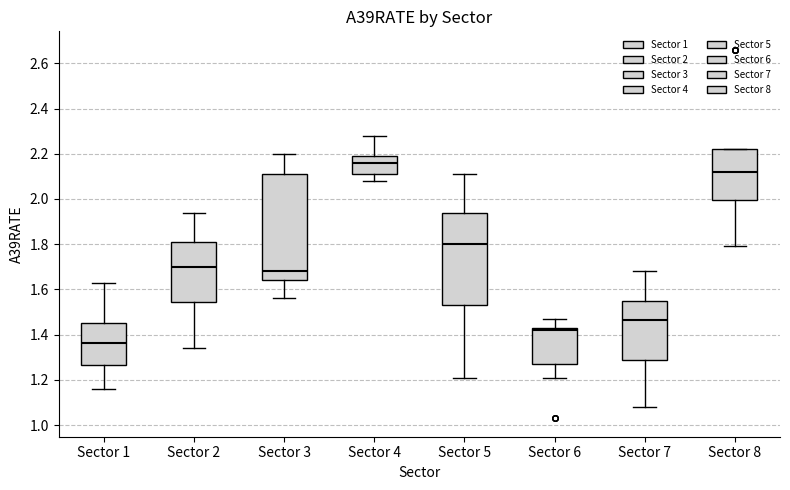

Reading left to right, read every box against the y-axis: the position of its median line, the range the box covers, and the ends of its whiskers. The values are not printed on the chart, so give them approximately, as read against the axis.

Sector 1: median 1.36, box 1.26 to 1.46, whiskers 1.16 to 1.64
Sector 2: median 1.70, box 1.54 to 1.82, whiskers 1.34 to 1.94
Sector 3: median 1.68, box 1.64 to 2.12, whiskers 1.56 to 2.20
Sector 4: median 2.16, box 2.12 to 2.20, whiskers 2.08 to 2.28
Sector 5: median 1.80, box 1.54 to 1.94, whiskers 1.22 to 2.12
Sector 6: median 1.42, box 1.28 to 1.44, whiskers 1.22 to 1.48
Sector 7: median 1.46, box 1.30 to 1.56, whiskers 1.08 to 1.68
Sector 8: median 2.12, box 2.00 to 2.22, whiskers 1.80 to 2.22